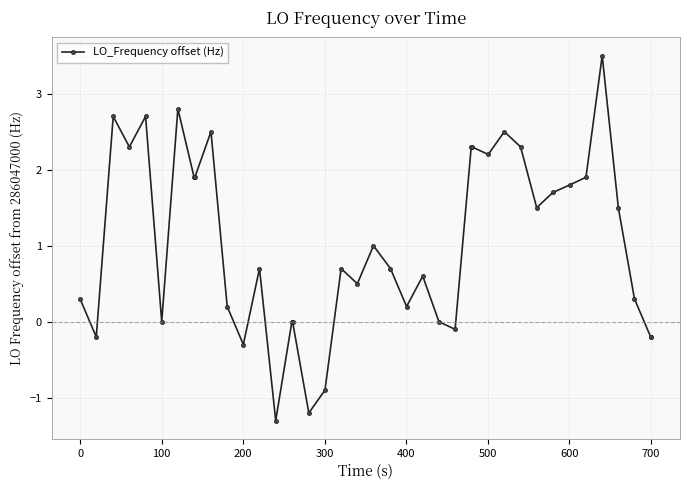

True or false: there are more than 0 points higher than both neighbors.

True